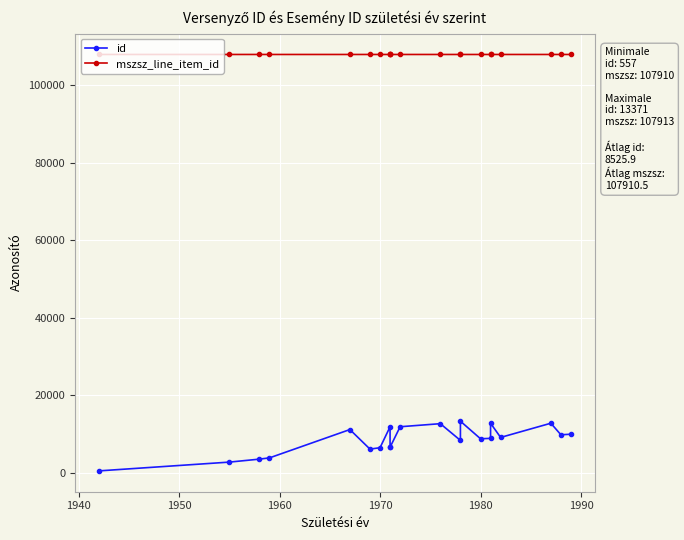

True or false: id and mszsz_line_item_id intersect in this chart.

False